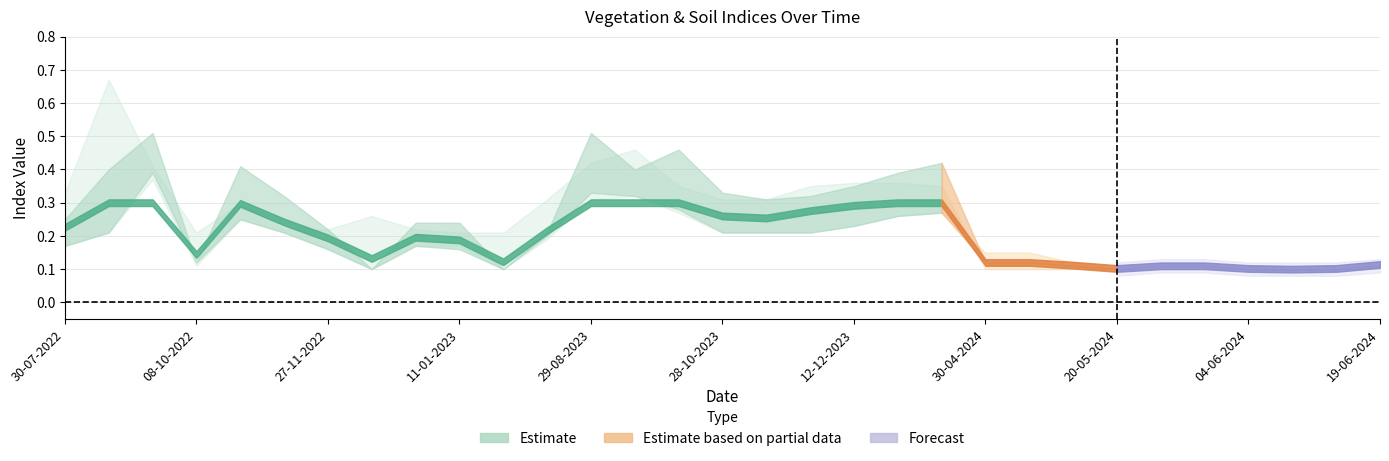

Is this an area chart (filled region under the line)?

No